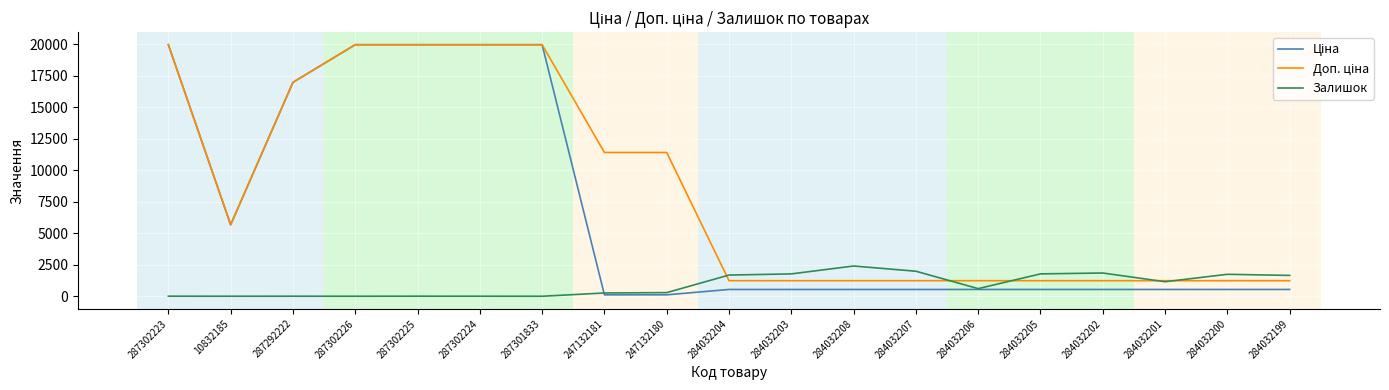

What is the maximum value shown in the chart?

19964.2